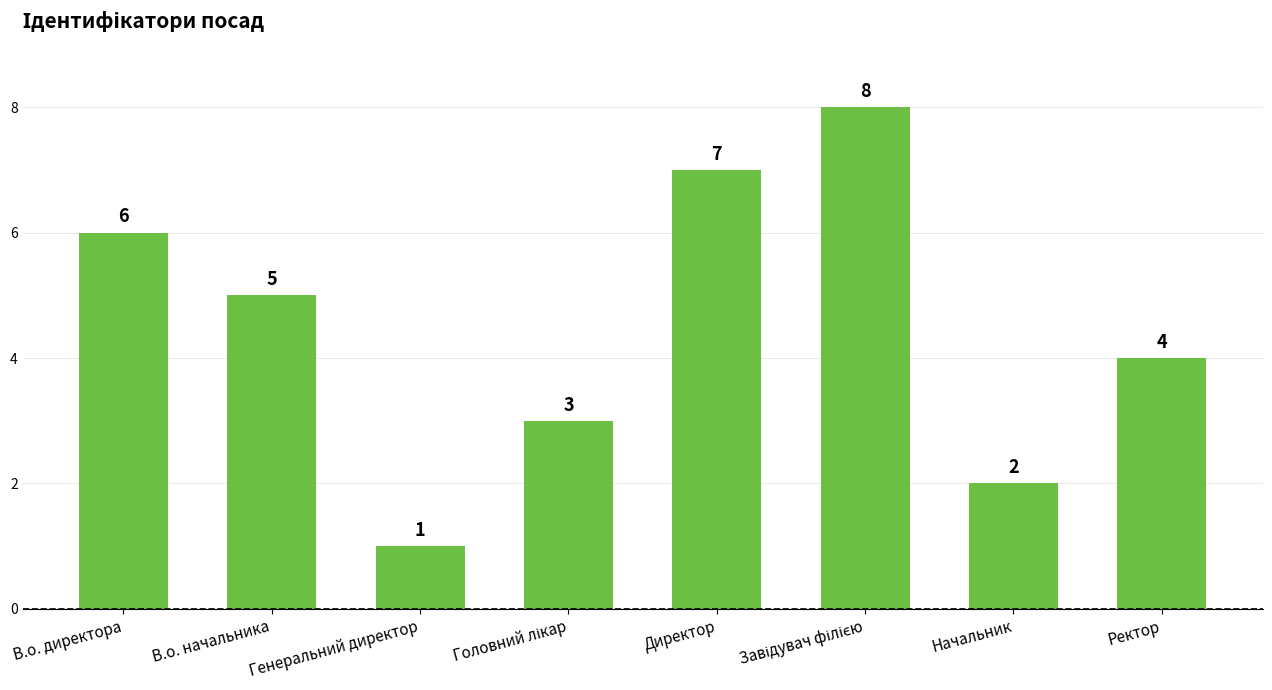

What is the label of the 3rd bar from the left?

Генеральний директор